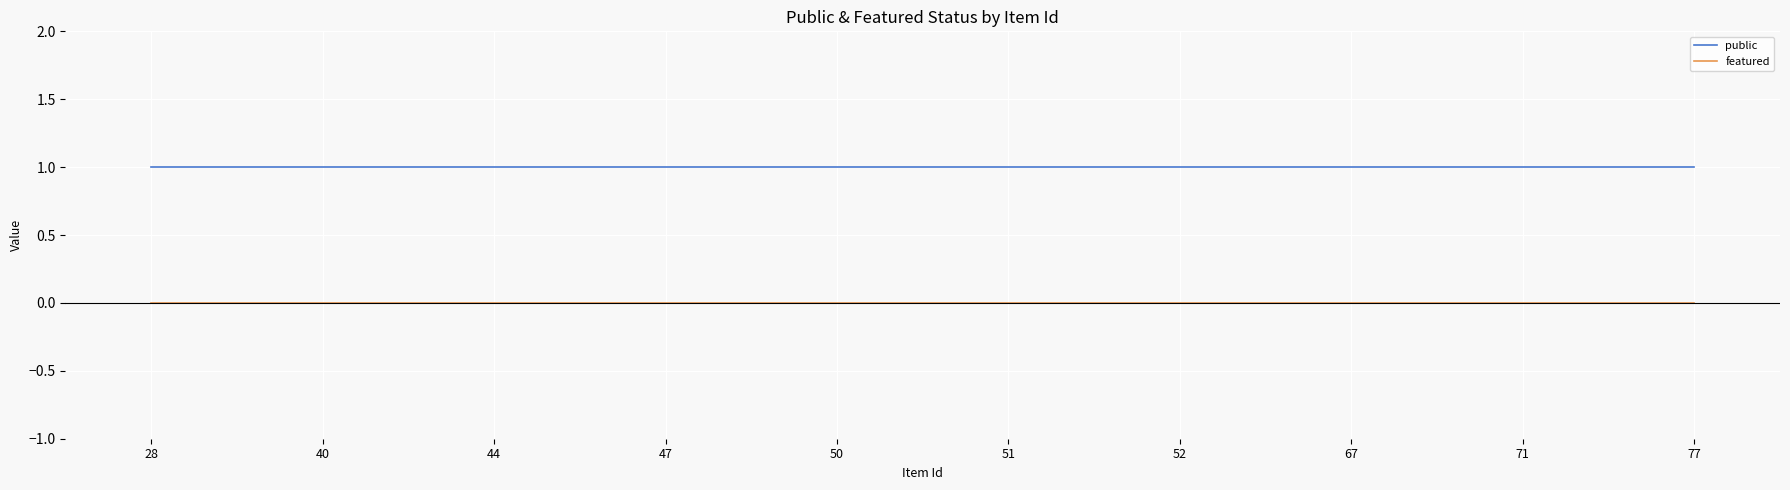

How many lines are shown in the chart?

2